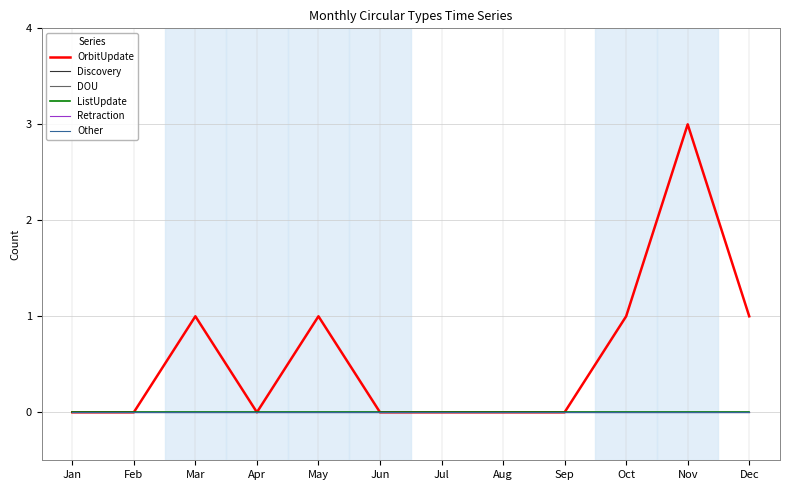

True or false: OrbitUpdate and Retraction intersect in this chart.

False